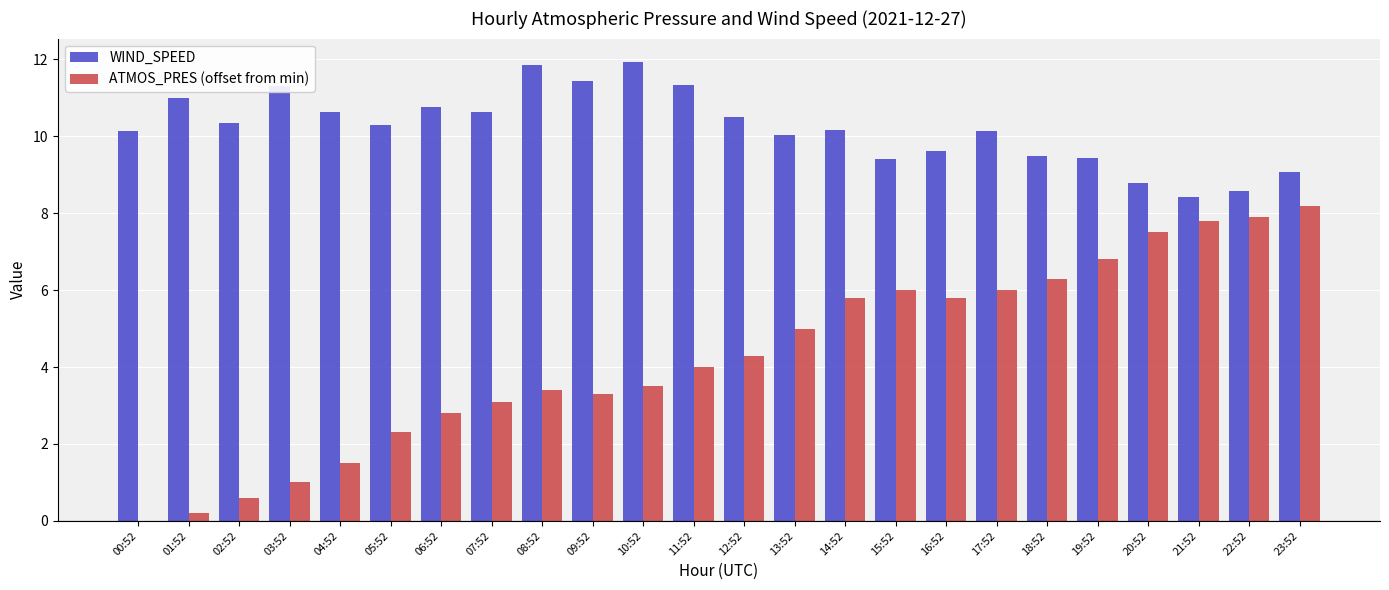

What is the sum of all WIND_SPEED values?

245.4